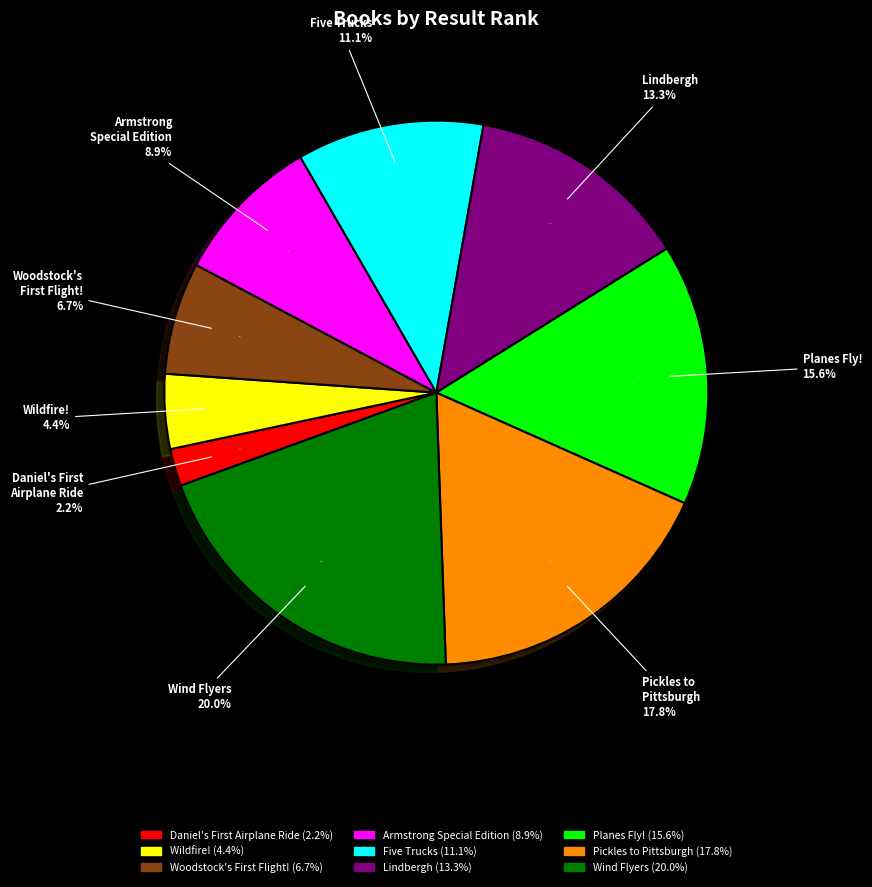

Does Wildfire! represent more than half of the total?

No